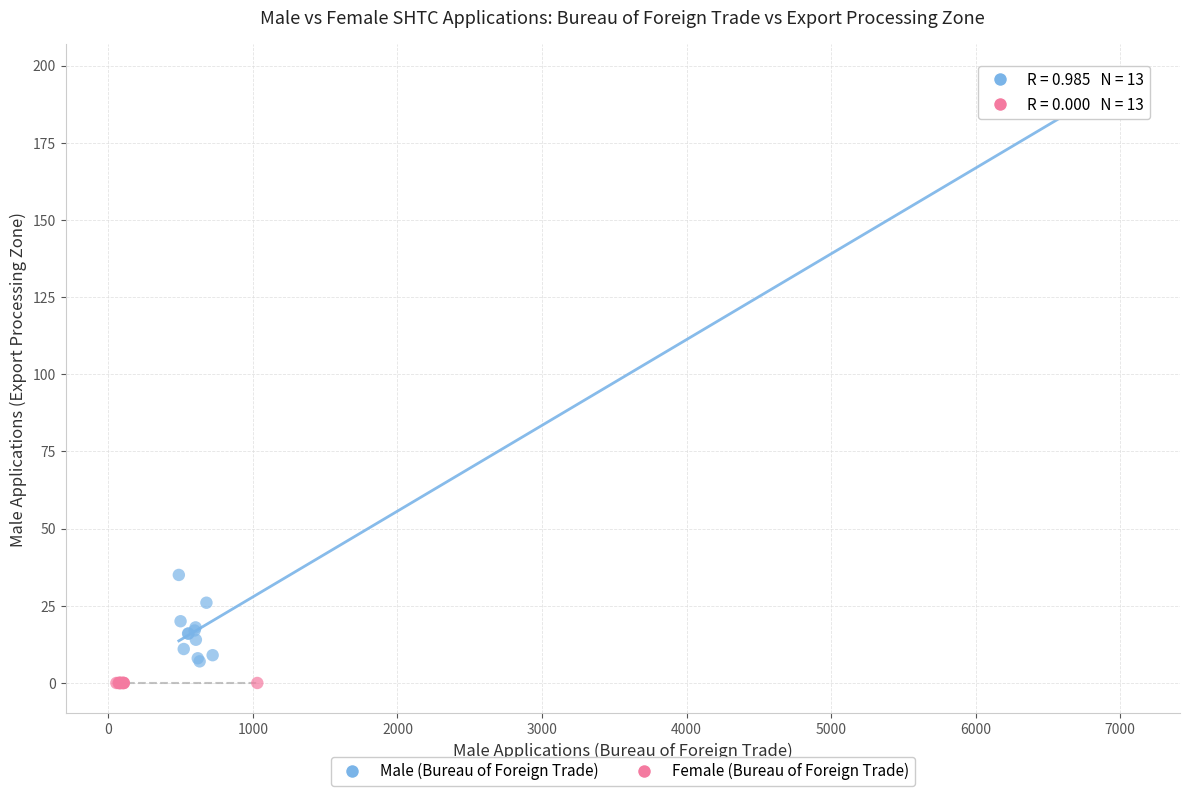

Which series reaches the minimum Y coordinate?

Female (Bureau of Foreign Trade)